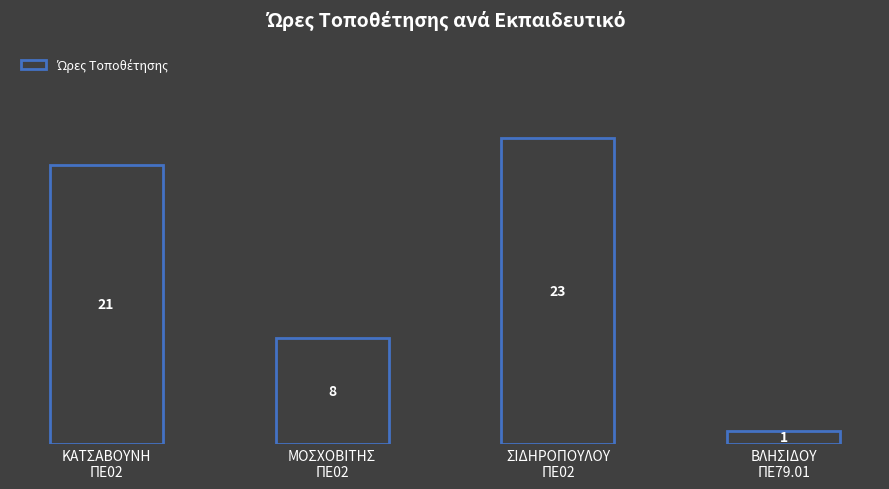

What is the maximum value shown in the chart?

23